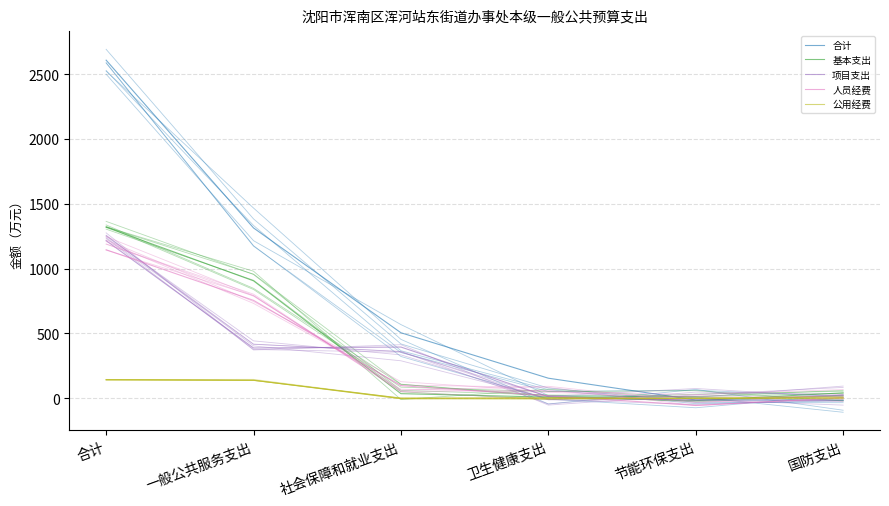

What are all the series names shown in the legend?

合计, 基本支出, 项目支出, 人员经费, 公用经费